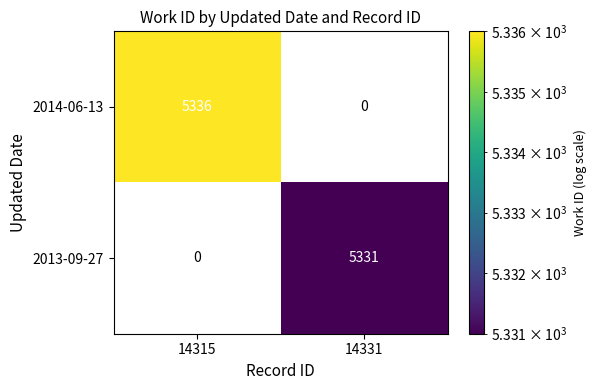

Which series has the widest spread of values?

2014-06-13